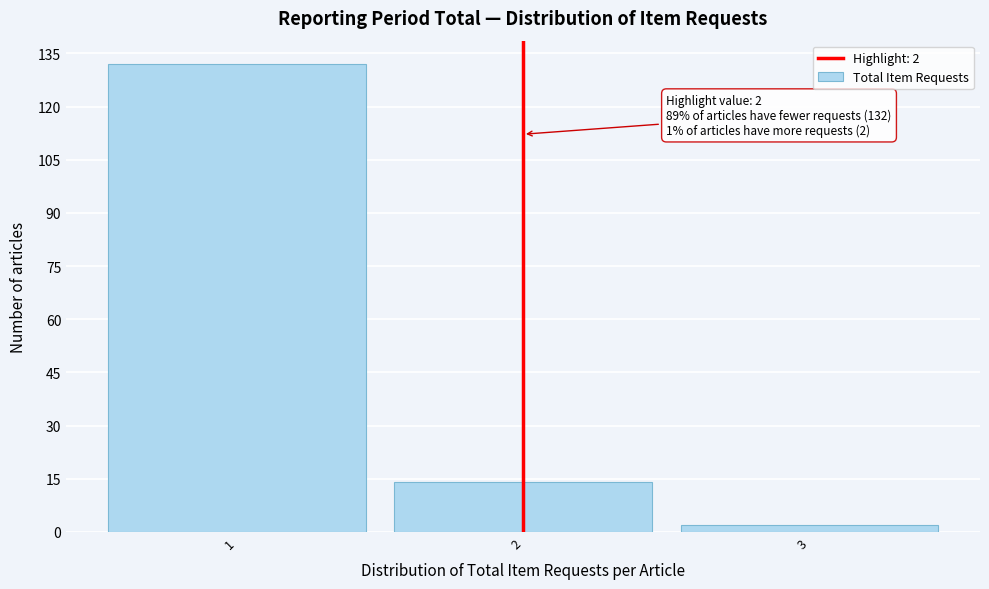

Over which range of the x-axis is the bar tallest?

0.5 to 1.5